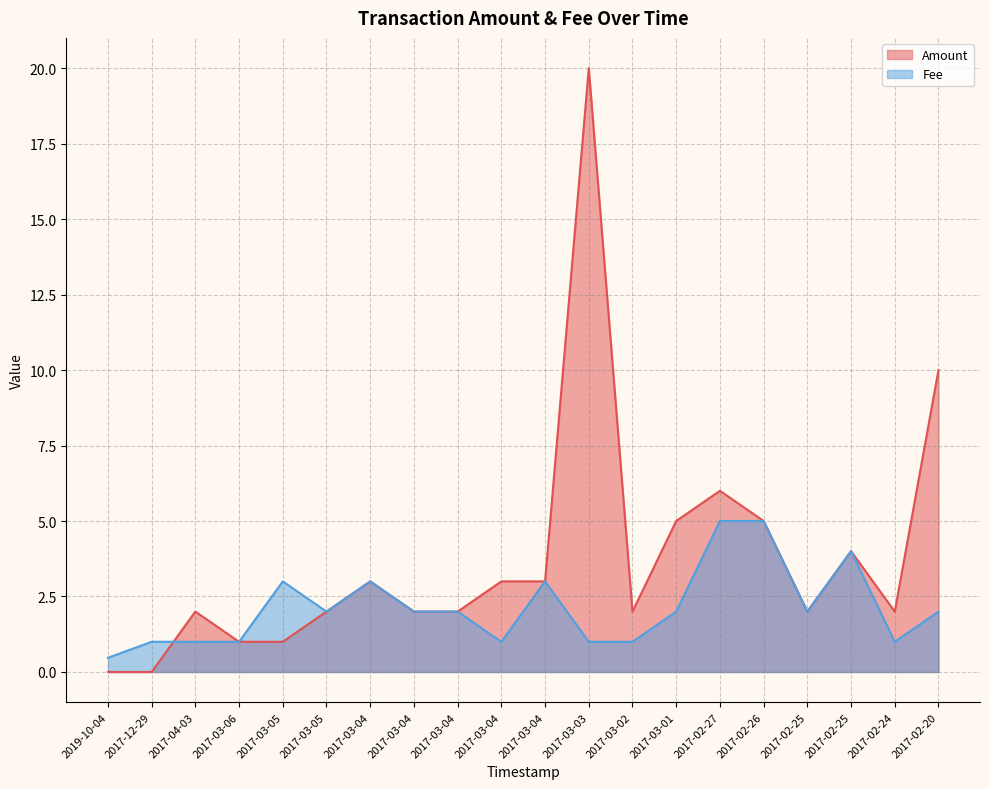

The value of Fee at 2017-12-29 is 1.6. True or false?

False